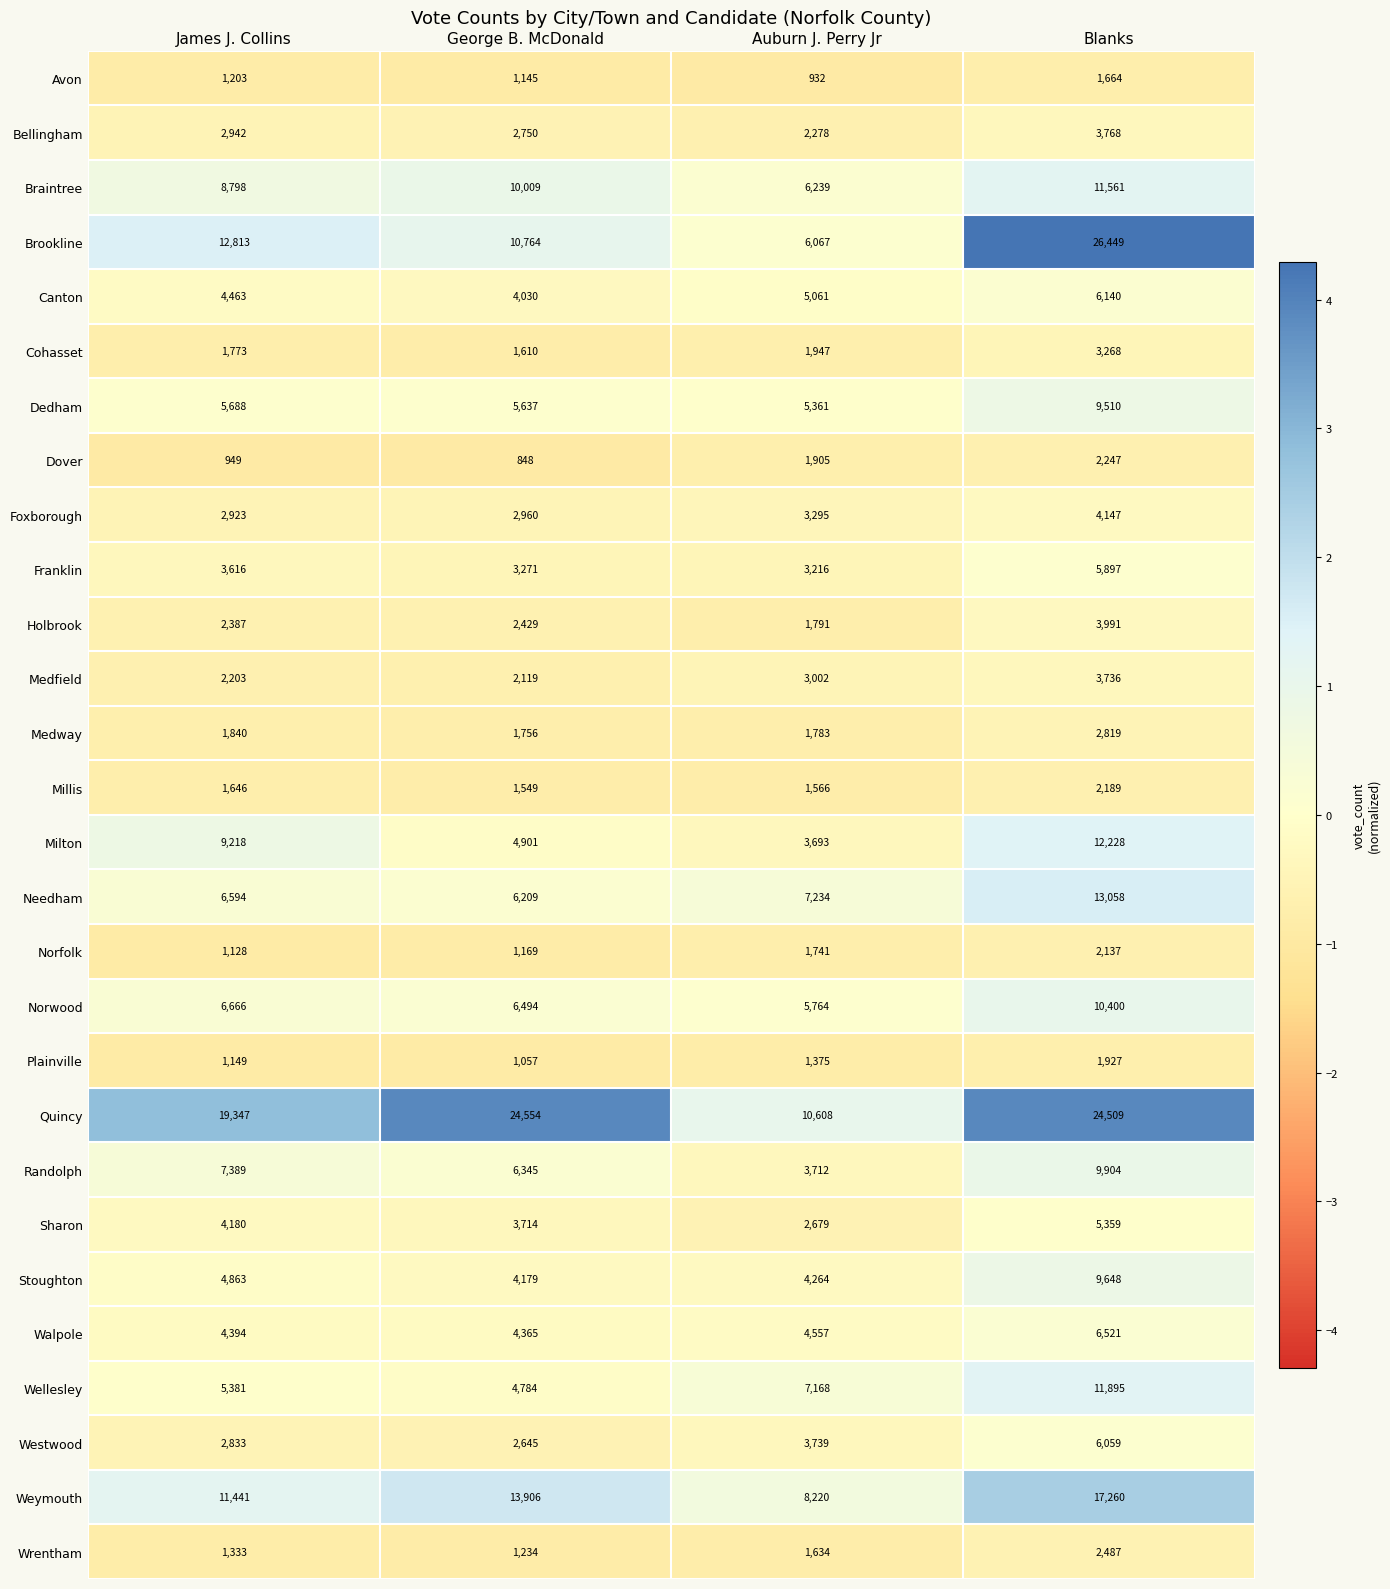

What is the sum of the Wellesley values at Blanks and James J. Collins?

17276